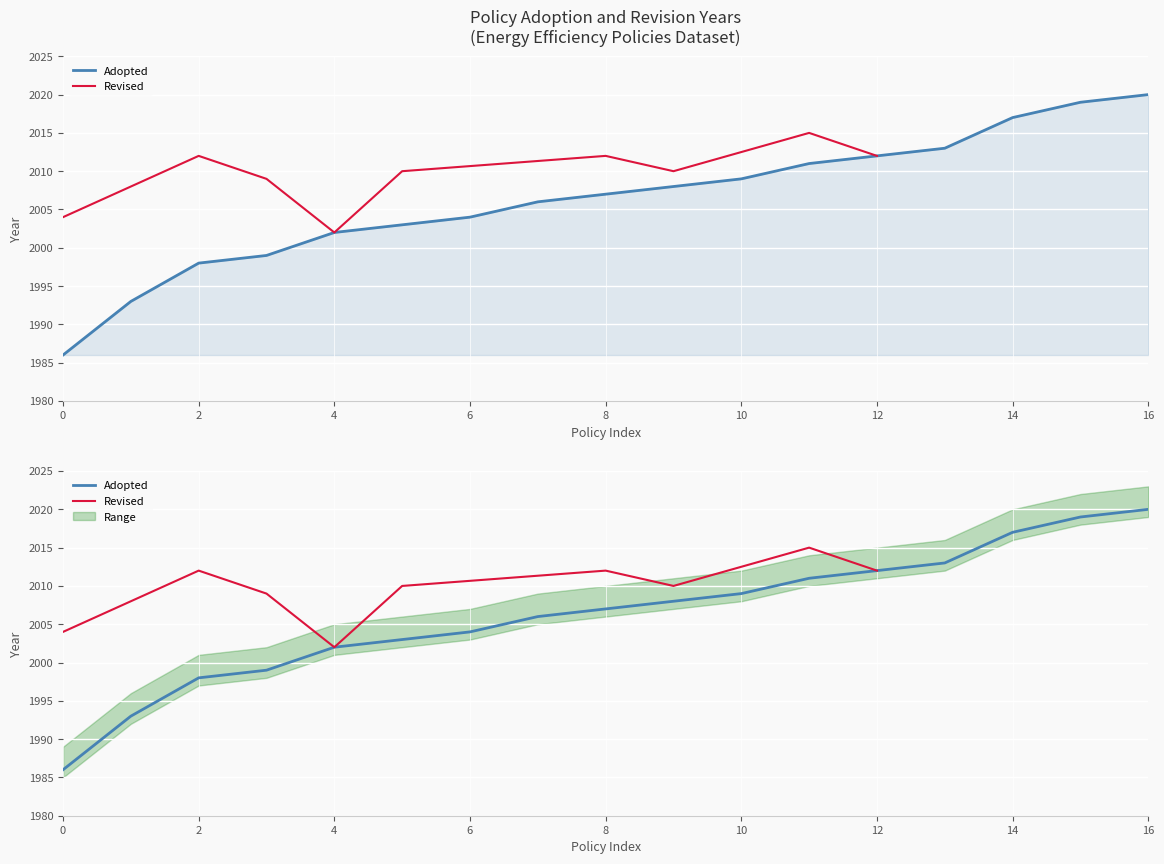

What is the difference between the maximum and minimum values?

34